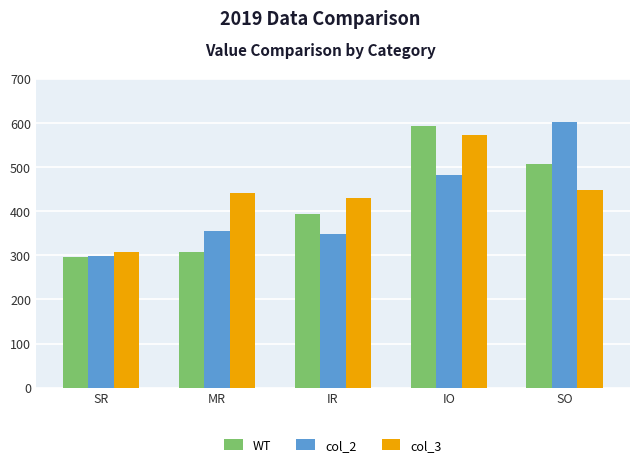

At which label is col_2 closest to 450?

IO